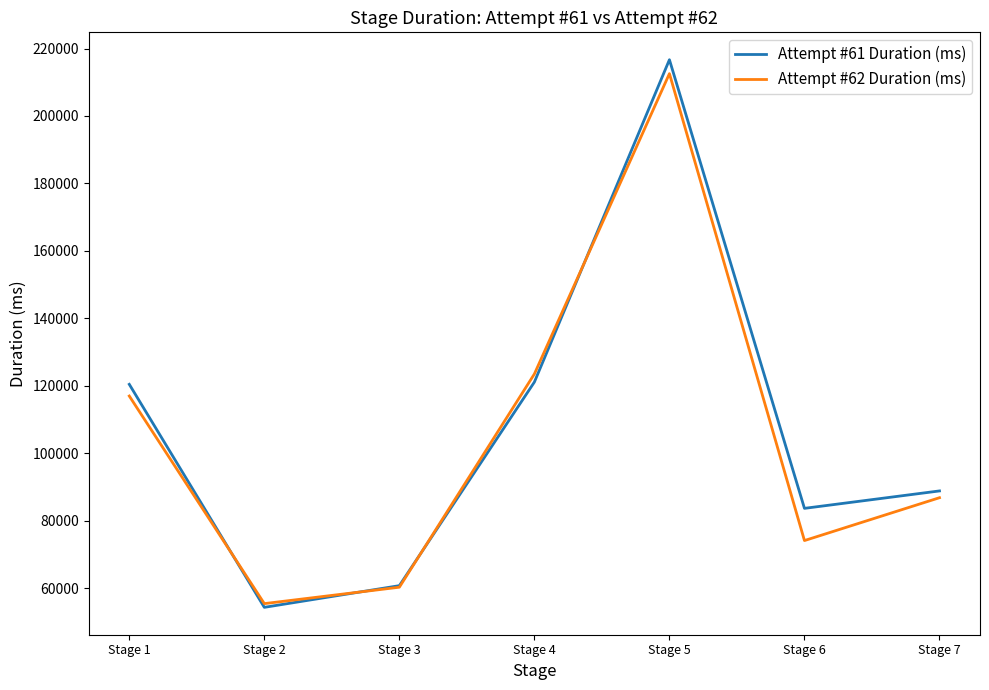

What is the average value of the Attempt #61 Duration (ms) series?

106520